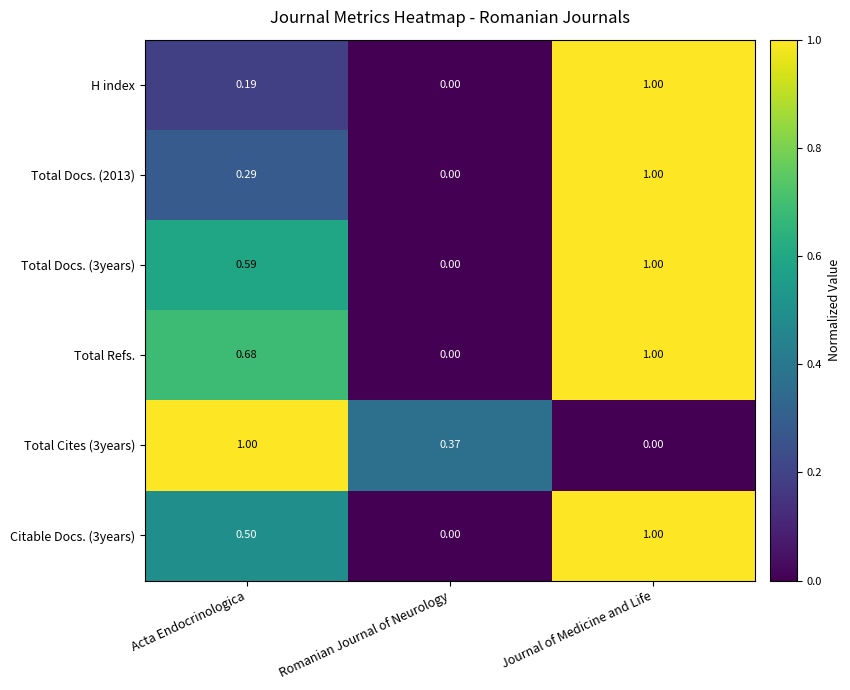

Which category has the lowest value in the H index series?

Romanian Journal of Neurology